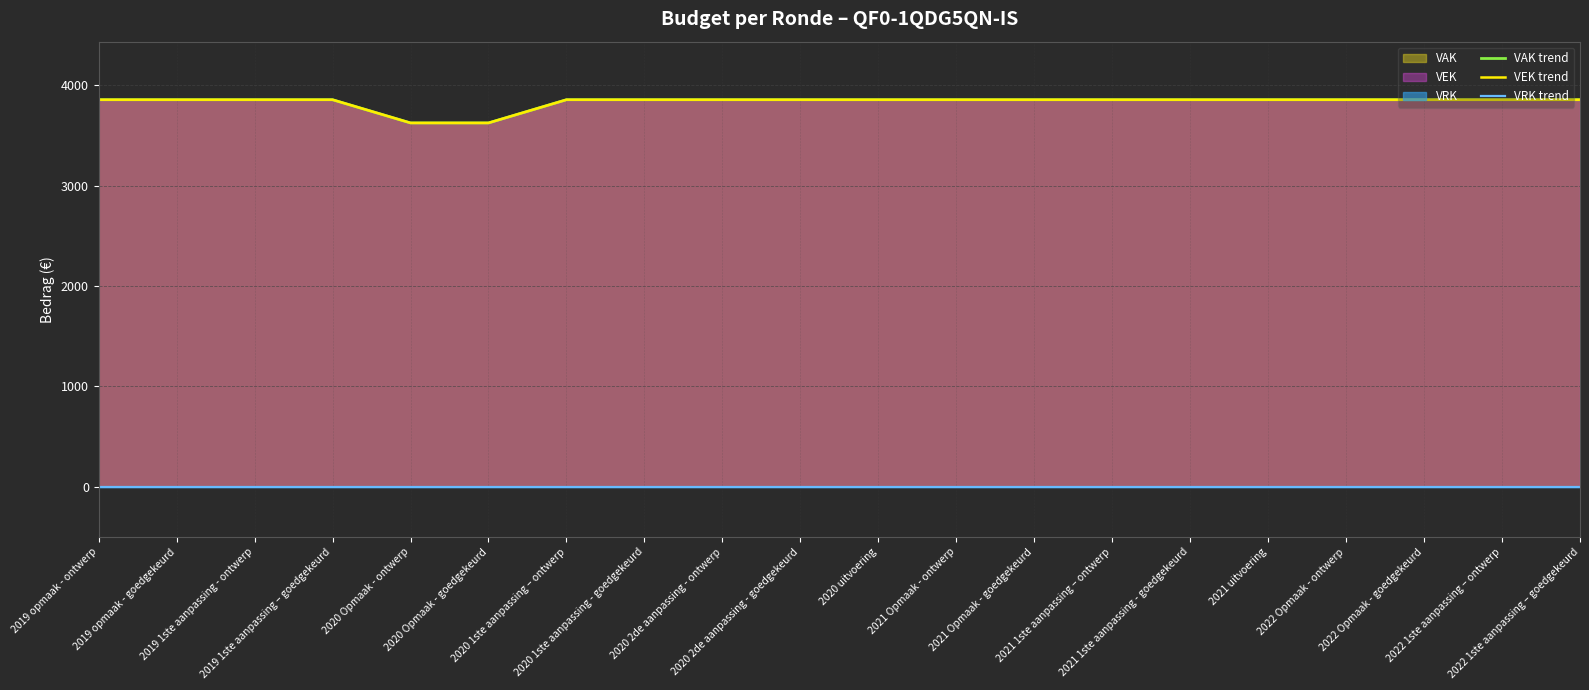

Is it true that VAK trend equals 2649 at 2022 Opmaak - goedgekeurd?

False